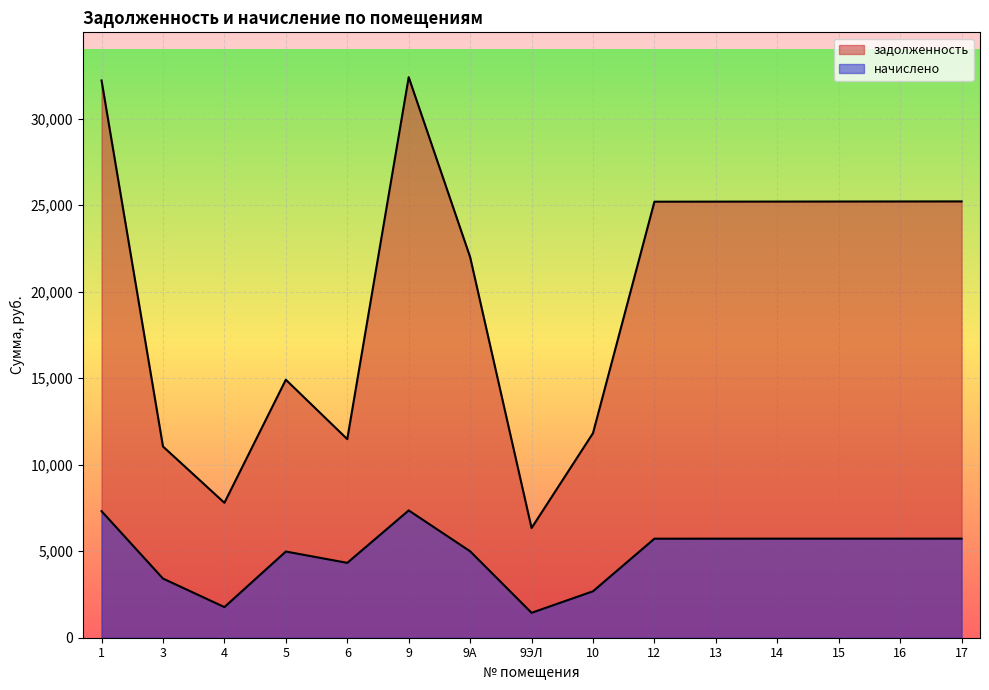

Which has a higher value, 9 or 16?

9